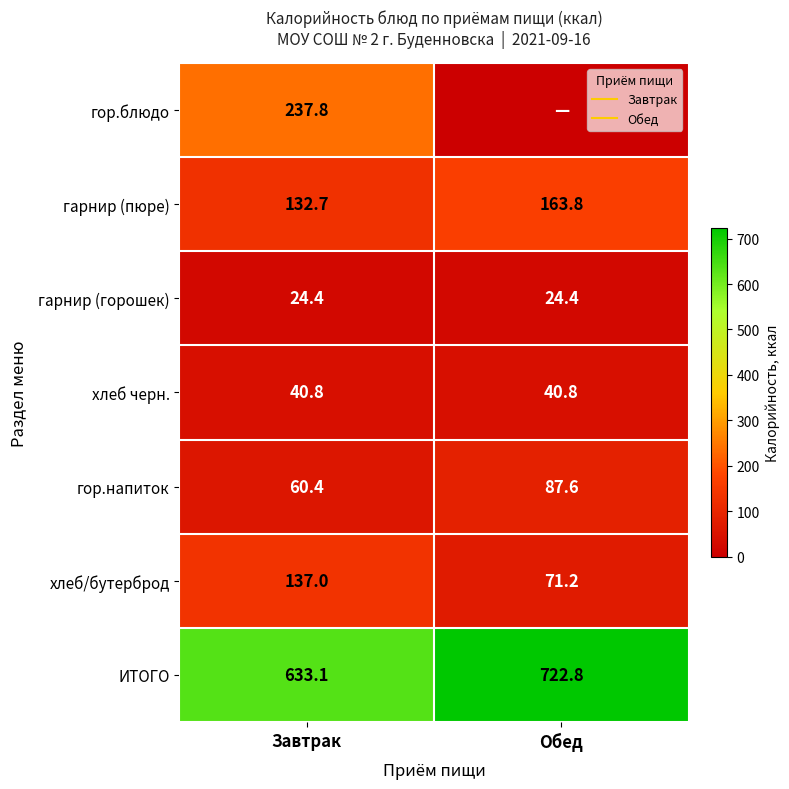

What is the difference between the гор.напиток values at Завтрак and Обед?

27.2